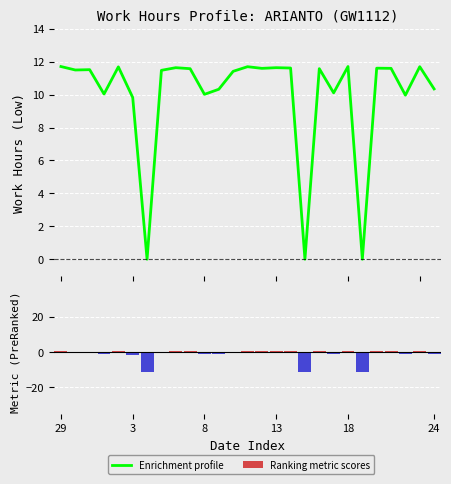

Rank the series by their average value, from lowest to highest.

Ranking metric scores, Enrichment profile